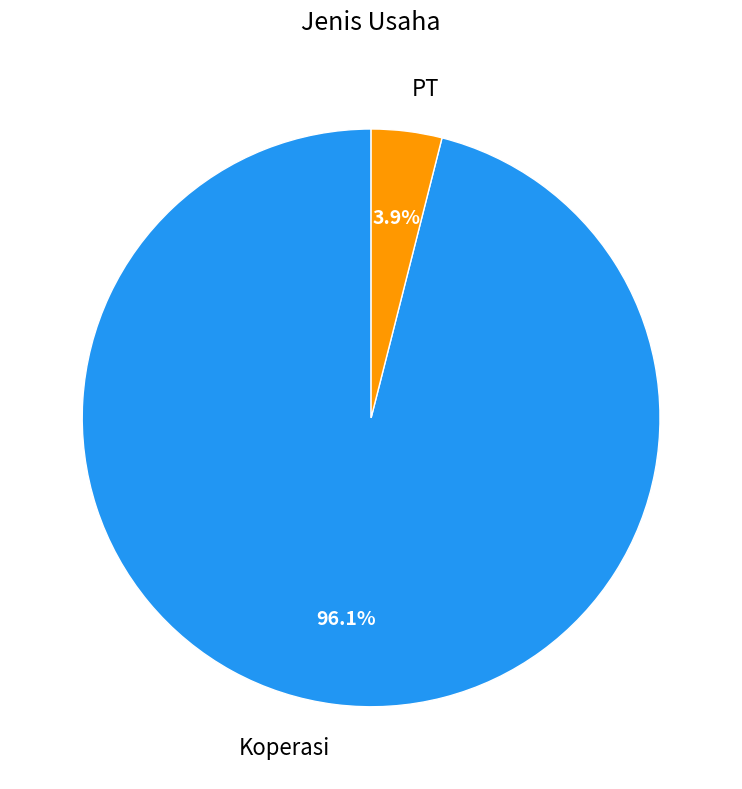

What is the total percentage of PT and Koperasi?

100.0%